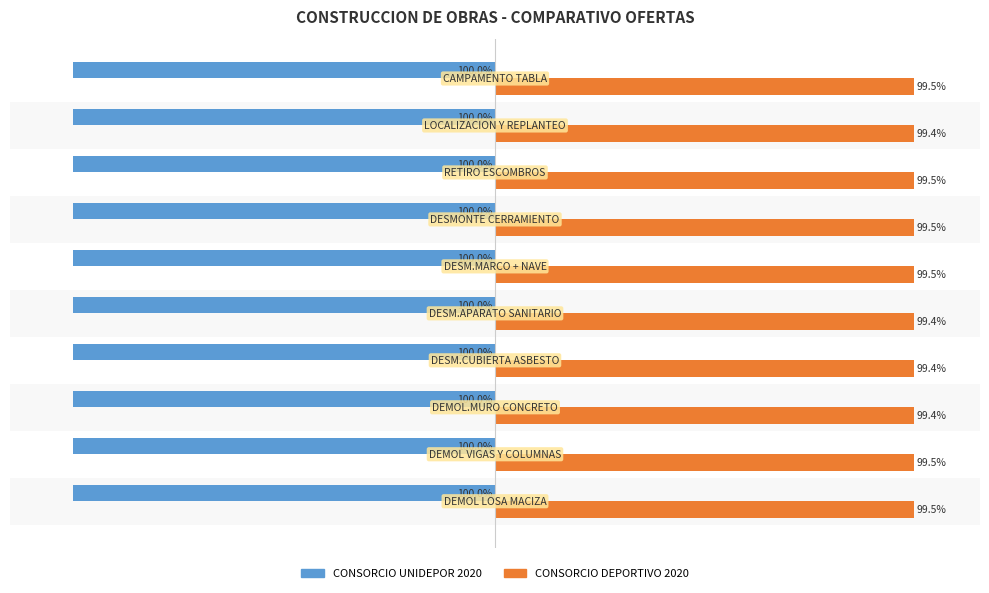

Which series has the widest spread of values?

CONSORCIO DEPORTIVO 2020